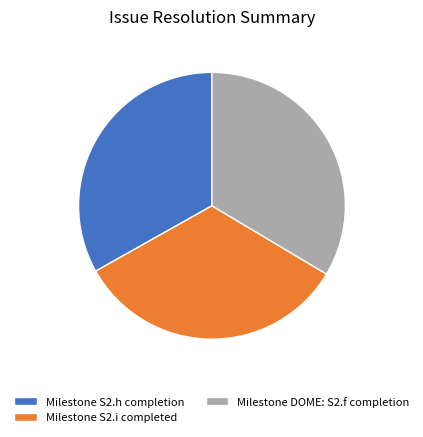

Is there any slice that represents more than half of the pie?

No